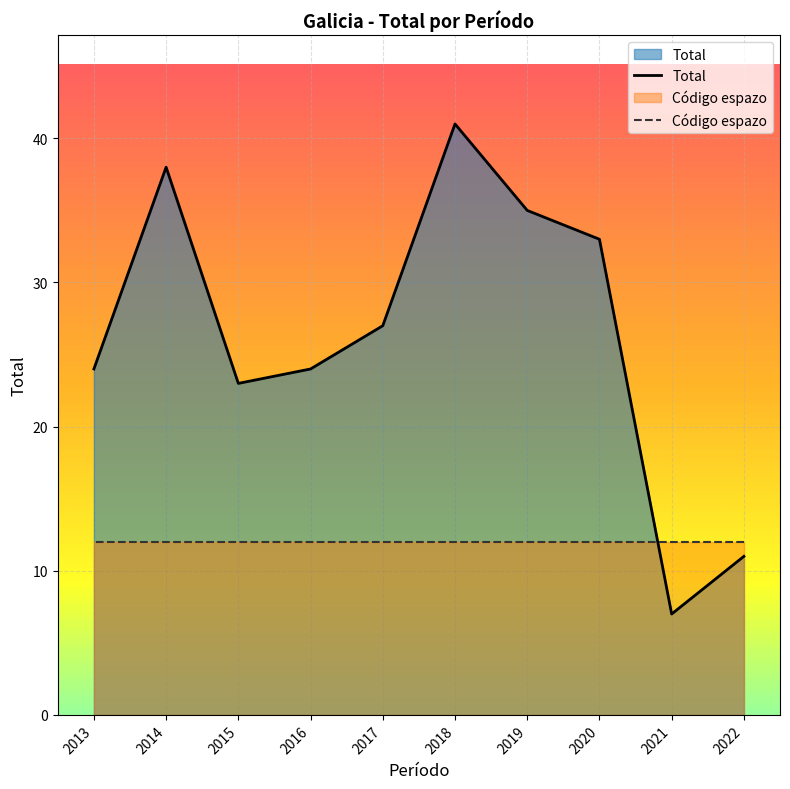

True or false: Total has a value of 24 at 2016.

True